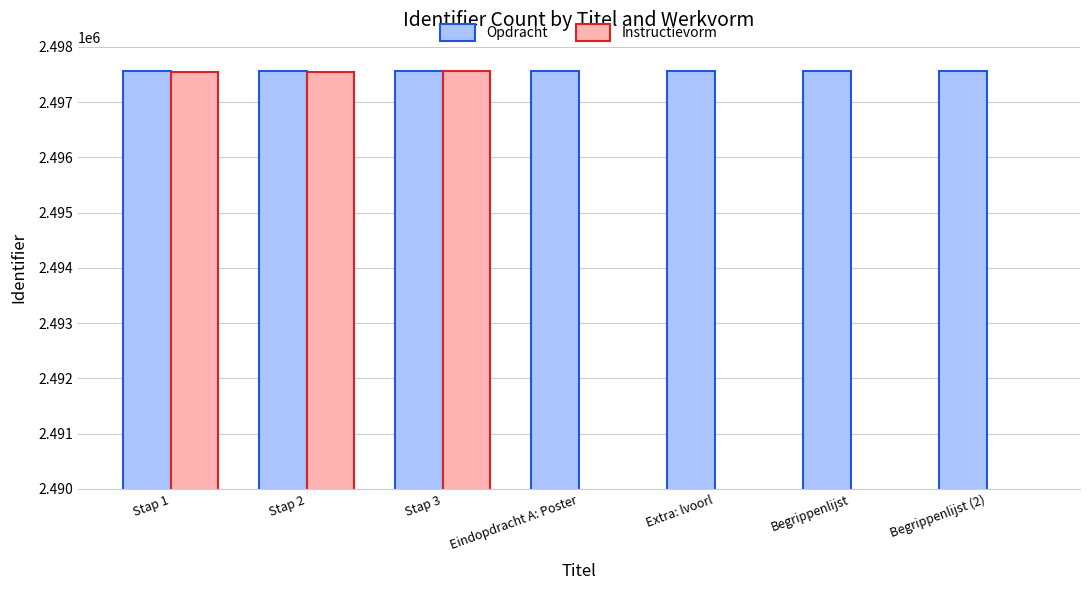

Which series has the widest spread of values?

Instructievorm